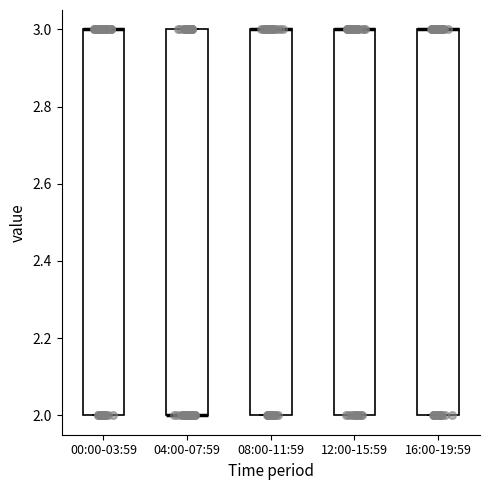

Reading left to right, transcribe this box plot: for each box, give where its median line is, the range the box spans, and where its two whiskers end, as read against the y-axis. The values are not printed on the chart, so give them approximately, as read against the axis.

00:00-03:59: median 3 (drawn on the box's upper edge), box 2 to 3, whiskers 2 to 3
04:00-07:59: median 2 (drawn on the box's lower edge), box 2 to 3, whiskers 2 to 3
08:00-11:59: median 3 (drawn on the box's upper edge), box 2 to 3, whiskers 2 to 3
12:00-15:59: median 3 (drawn on the box's upper edge), box 2 to 3, whiskers 2 to 3
16:00-19:59: median 3 (drawn on the box's upper edge), box 2 to 3, whiskers 2 to 3